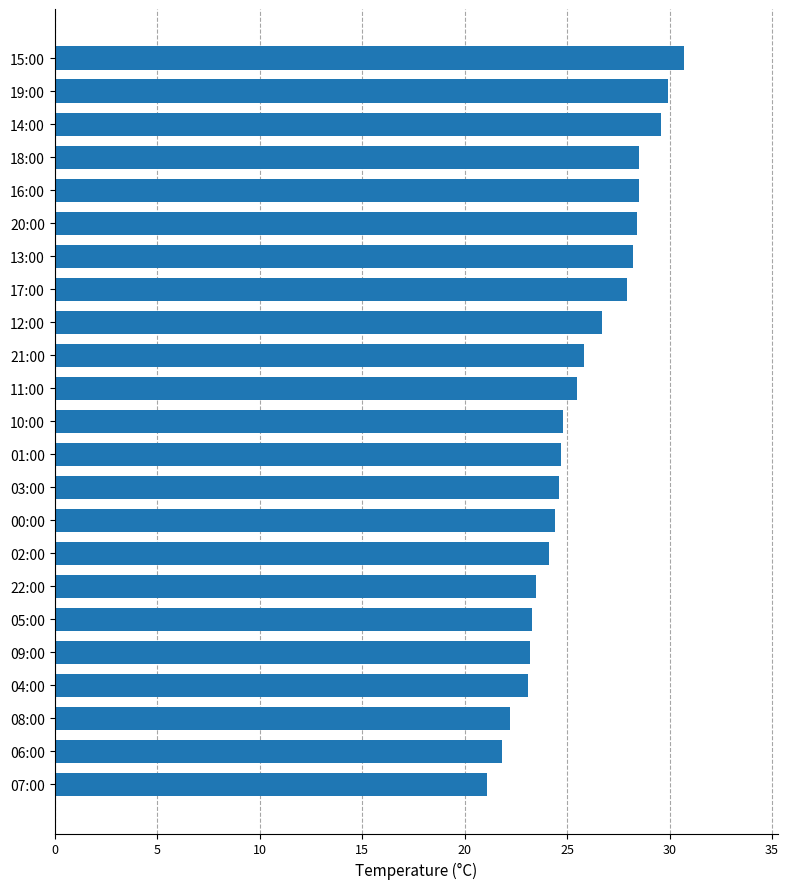

Is it true that the value at 08:00 is 32.8?

False